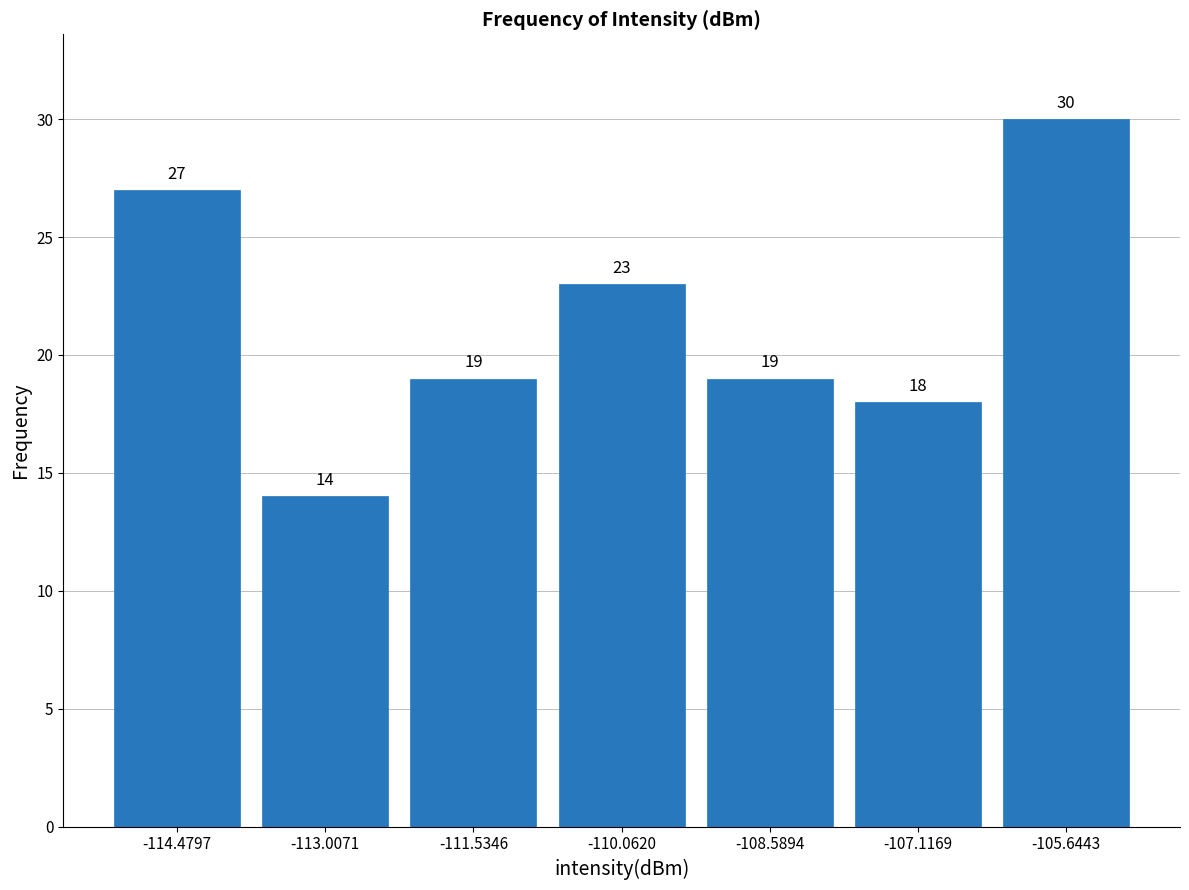

Over which range of the x-axis is the bar tallest?

-106.4 to -105.0